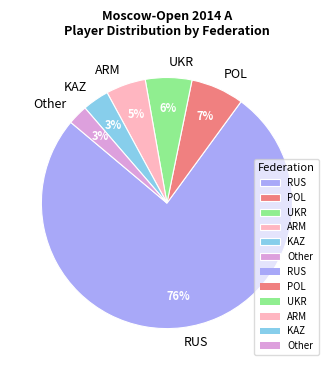

Is it true that Other is 18% of the pie?

False